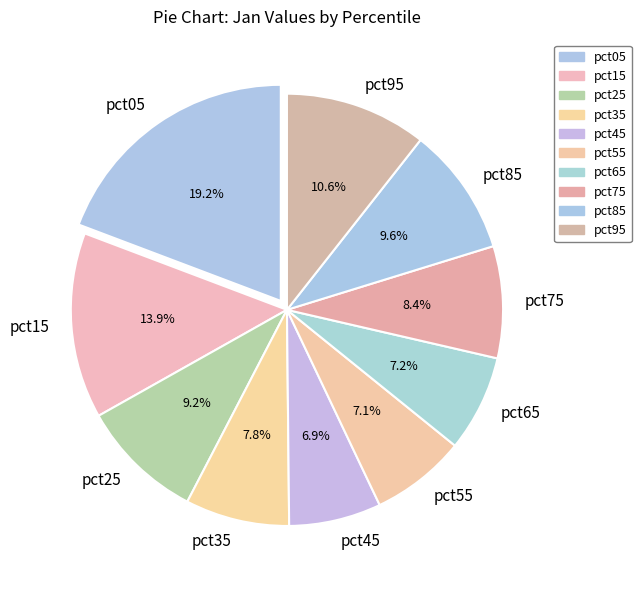

To the nearest percent, what percentage of the pie is pct75?

8%